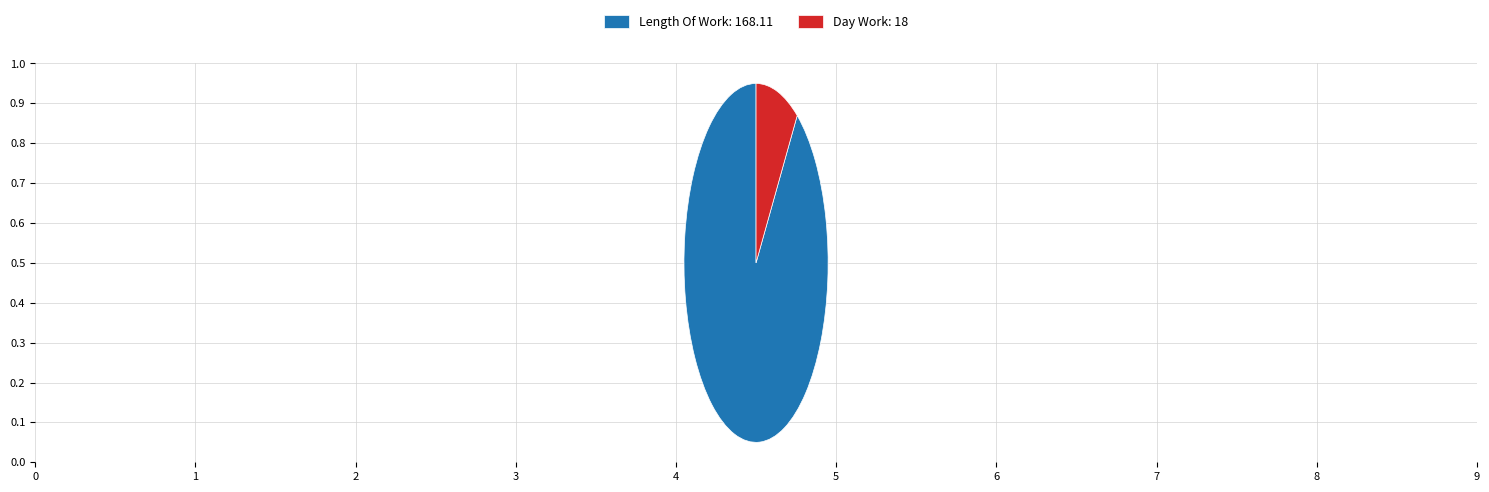

Which has a higher value, Length Of Work: 168.11 or Day Work: 18?

Length Of Work: 168.11